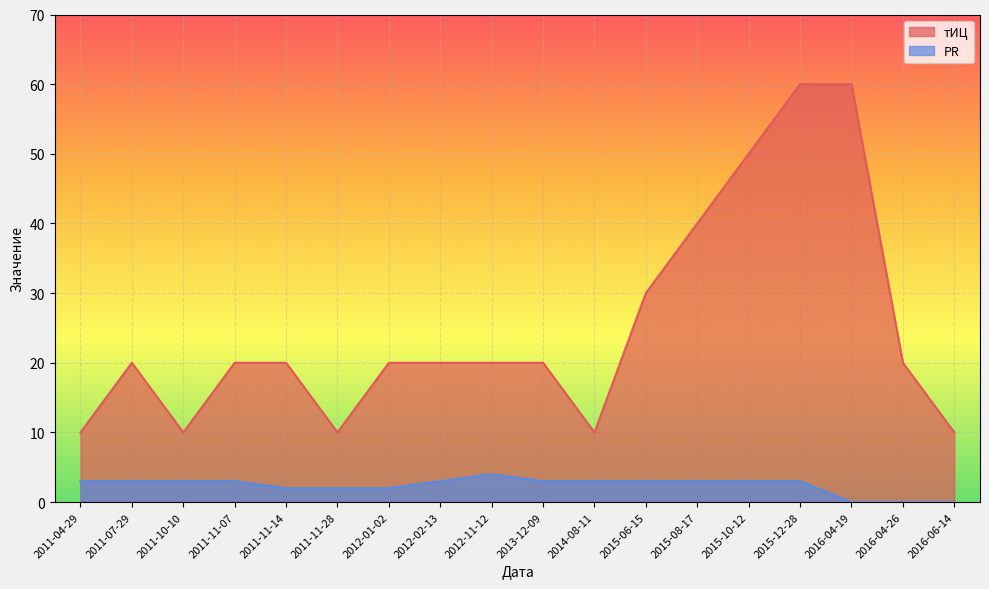

Does the chart display data point markers on the line(s)?

No